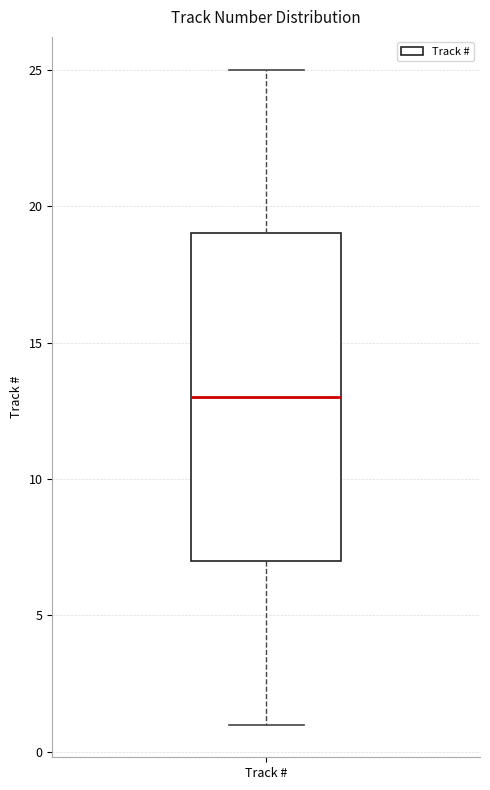

Read this box plot against the y-axis: the position of the median line, the range covered by the box, and the ends of both whiskers. The values are not printed on the chart, so give them approximately, as read against the axis.

median 13, box 7 to 19, whiskers 1 to 25